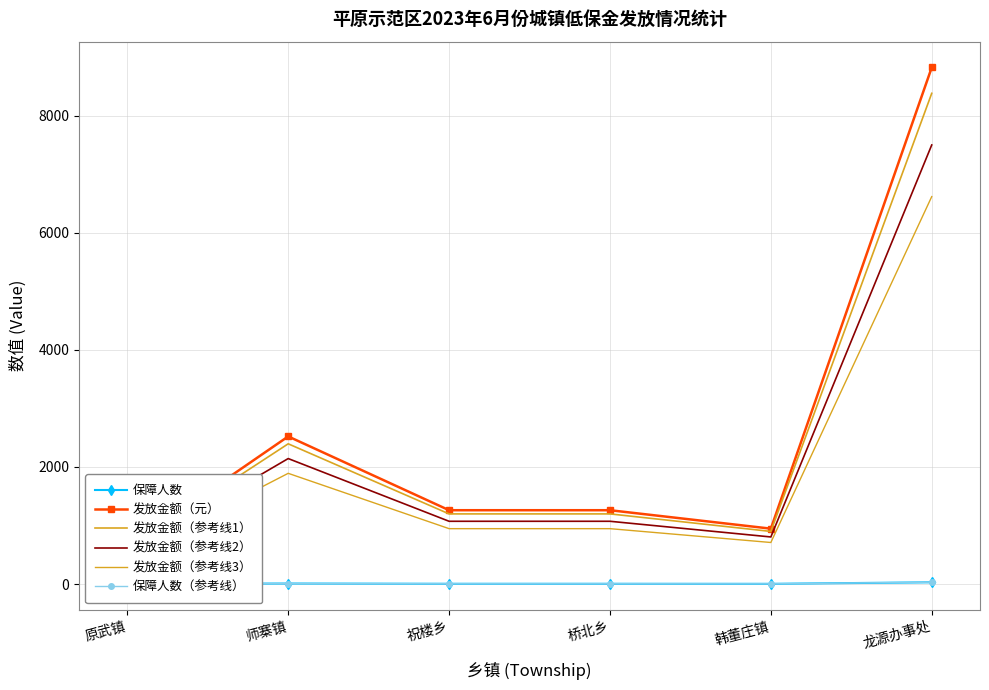

Reading left to right, transcribe all the data shown in this chart.

保障人数: 原武镇=2.0	师寨镇=8.0	祝楼乡=4.0	桥北乡=4.0	韩董庄镇=3.0	龙源办事处=29.0
发放金额（元）: 原武镇=630.0	师寨镇=2520.0	祝楼乡=1260.0	桥北乡=1260.0	韩董庄镇=945.0	龙源办事处=8820.0
发放金额（参考线1）: 原武镇=598.5	师寨镇=2394.0	祝楼乡=1197.0	桥北乡=1197.0	韩董庄镇=897.8	龙源办事处=8379.0
发放金额（参考线2）: 原武镇=535.5	师寨镇=2142.0	祝楼乡=1071.0	桥北乡=1071.0	韩董庄镇=803.2	龙源办事处=7497.0
发放金额（参考线3）: 原武镇=472.5	师寨镇=1890.0	祝楼乡=945.0	桥北乡=945.0	韩董庄镇=708.8	龙源办事处=6615.0
保障人数（参考线）: 原武镇=2.1	师寨镇=8.4	祝楼乡=4.2	桥北乡=4.2	韩董庄镇=3.2	龙源办事处=30.5